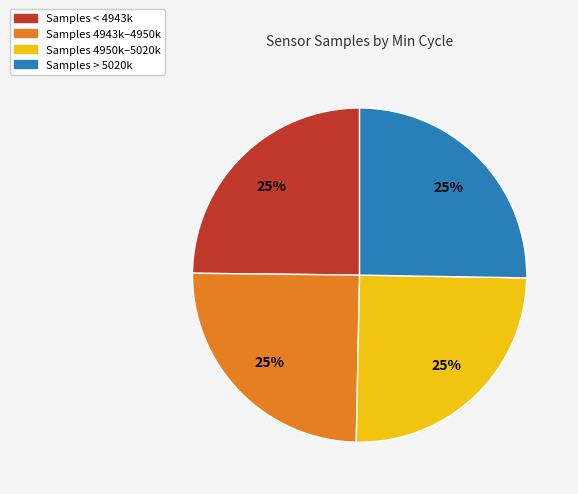

Is there a majority slice in this chart?

No